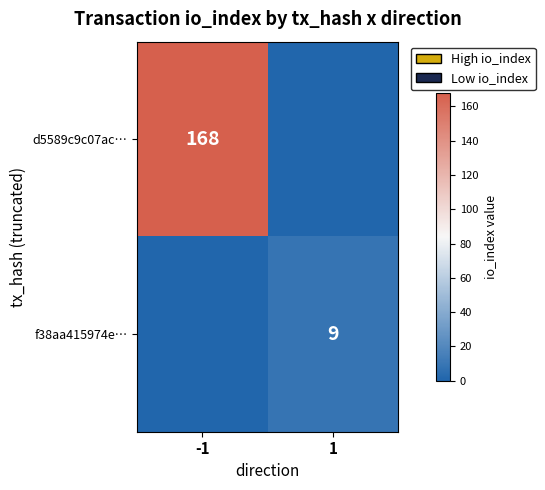

How many data points in d5589c9c07ac… are less than 168?

1